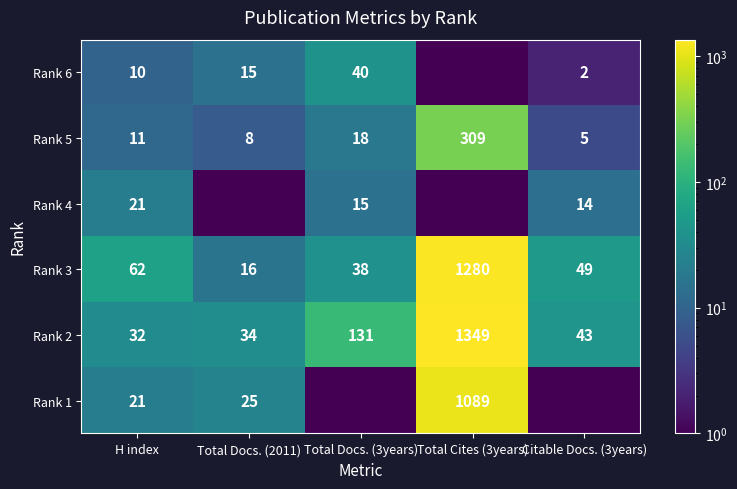

Where is Rank 2 nearest to the value 690?

Total Docs. (3years)